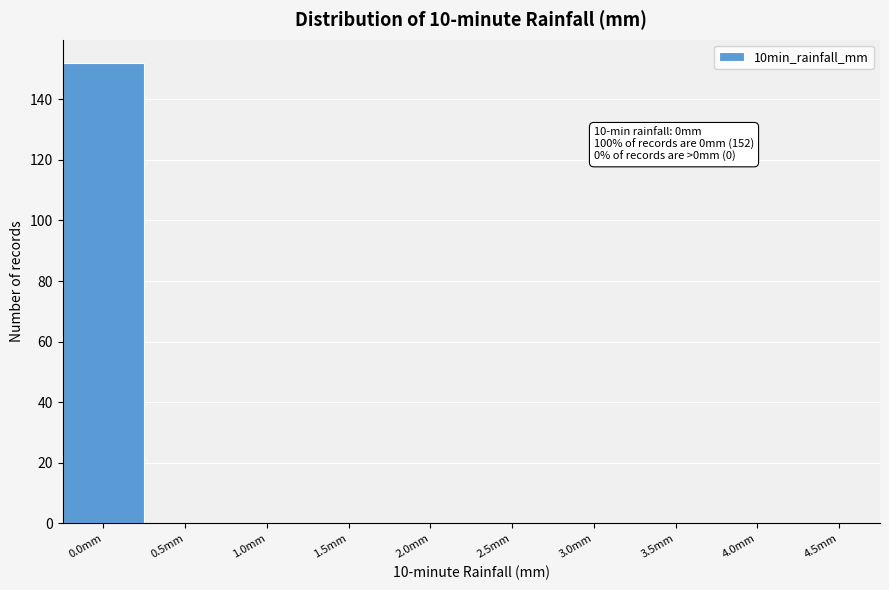

Reading left to right, what are all the values shown in this chart?

0.0mm=152	0.5mm=0	1.0mm=0	1.5mm=0	2.0mm=0	2.5mm=0	3.0mm=0	3.5mm=0	4.0mm=0	4.5mm=0